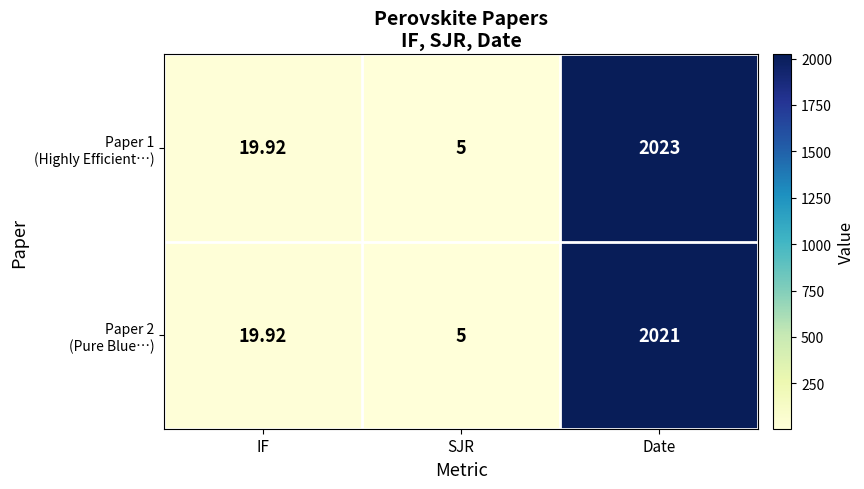

Which category has the highest value across all series?

Date